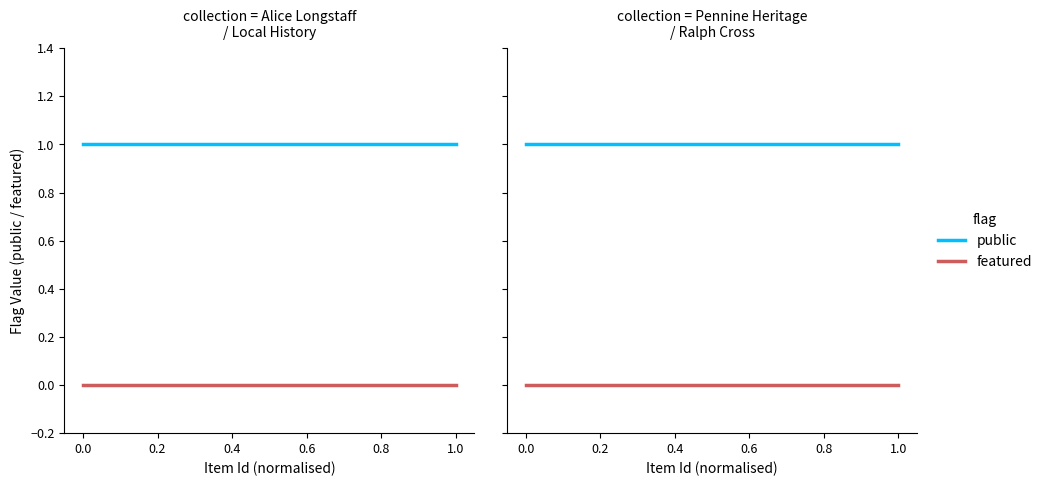

At 1.0, list the series in order from largest to smallest.

public, featured